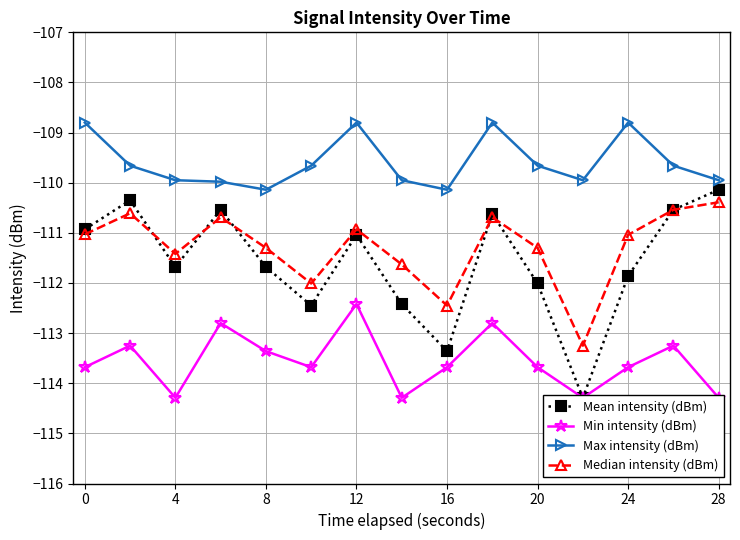

How many Max intensity (dBm) values are between -109 and -108?

4